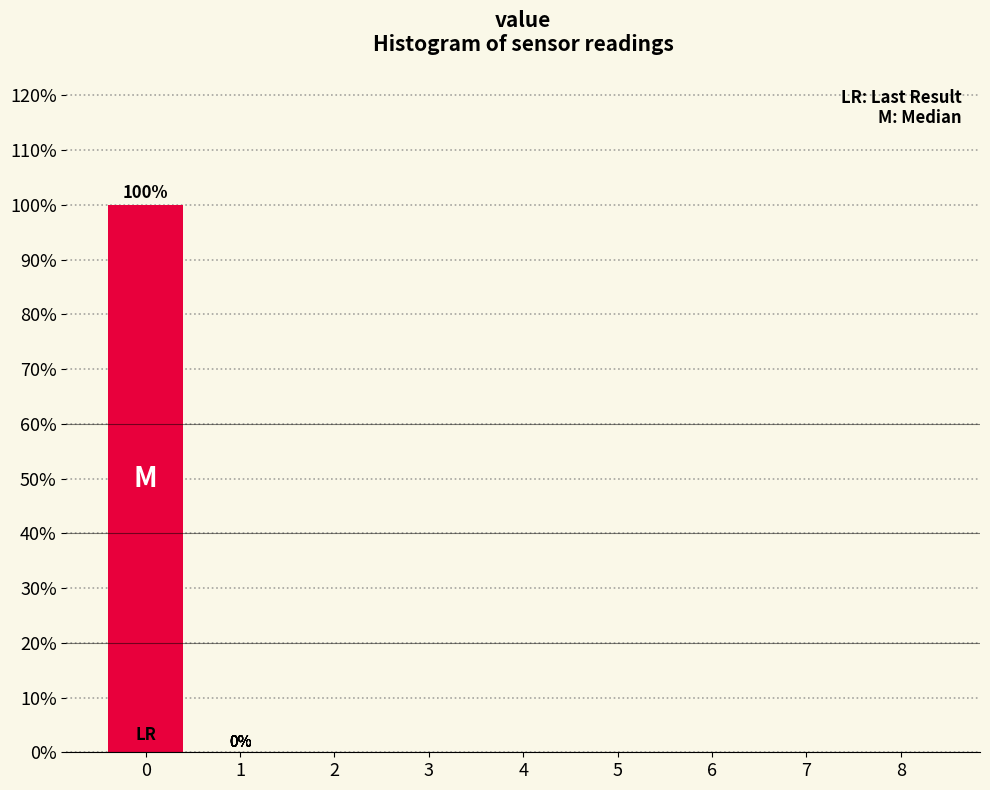

Reading left to right, list all the values displayed in this chart.

0=100	1=0	2=0	3=0	4=0	5=0	6=0	7=0	8=0